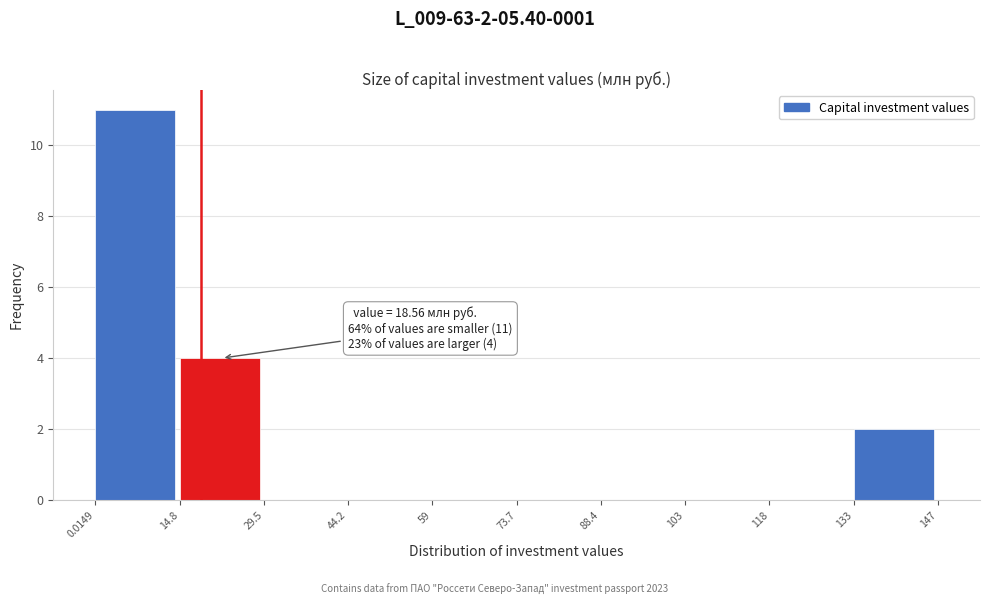

Over which range of the x-axis is the bar tallest?

0.0149 to 14.8